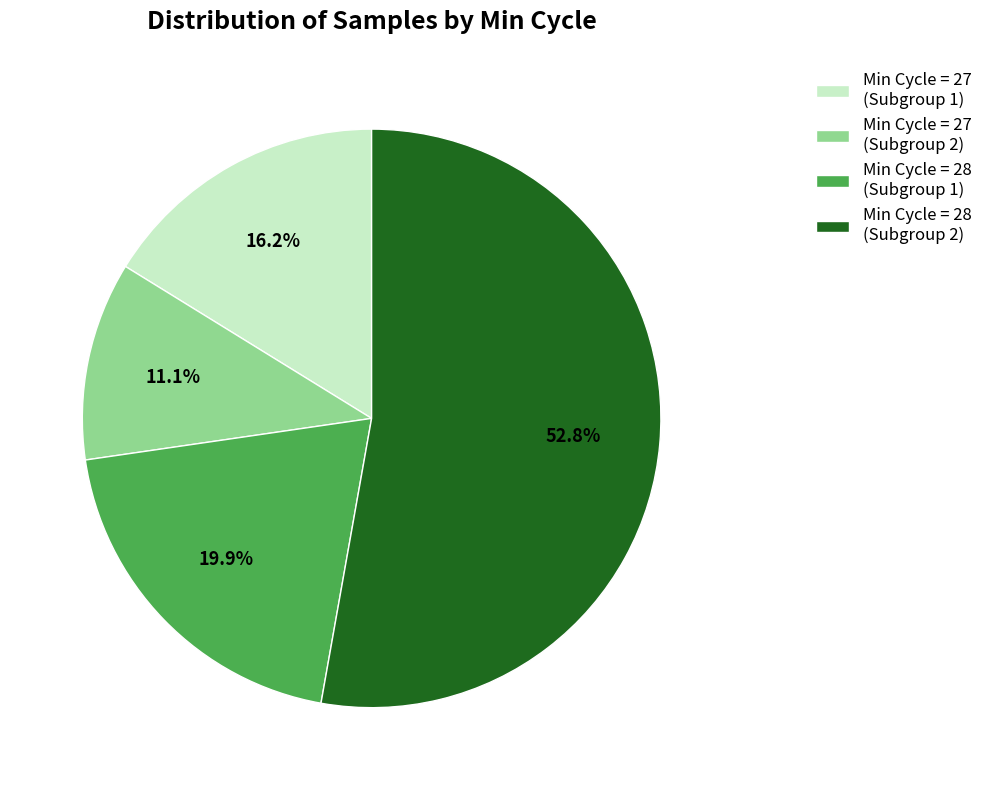

What percentage do Min Cycle = 28 (Subgroup 2) and Min Cycle = 27 (Subgroup 2) together represent?

63.9%